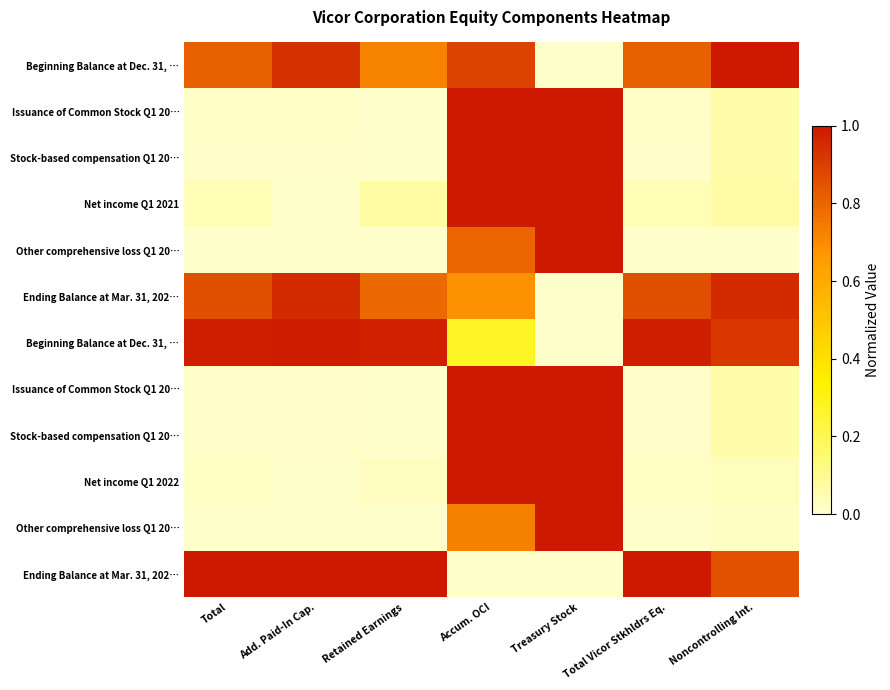

How many series are shown in this chart?

12